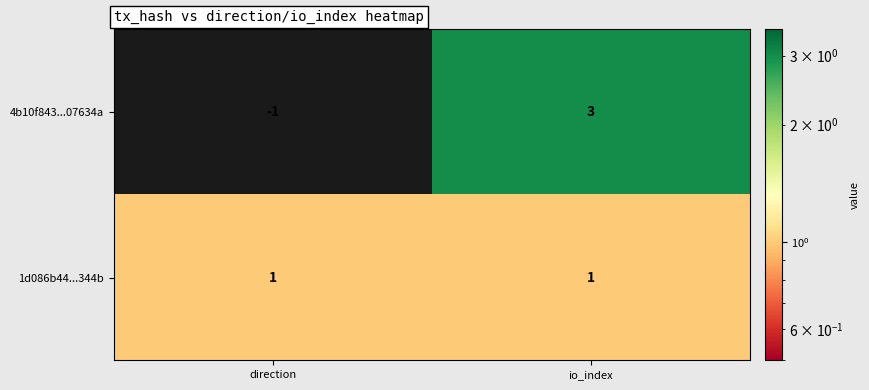

Where is 4b10f843...07634a nearest to the value 1?

direction